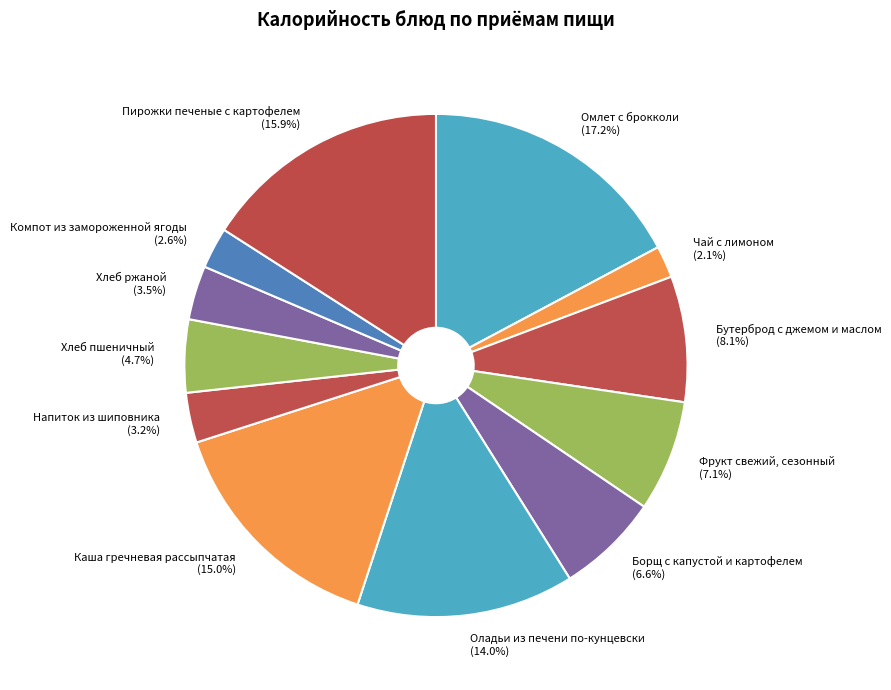

What percentage is the Фрукт свежий, сезонный slice, to the nearest percent?

7%